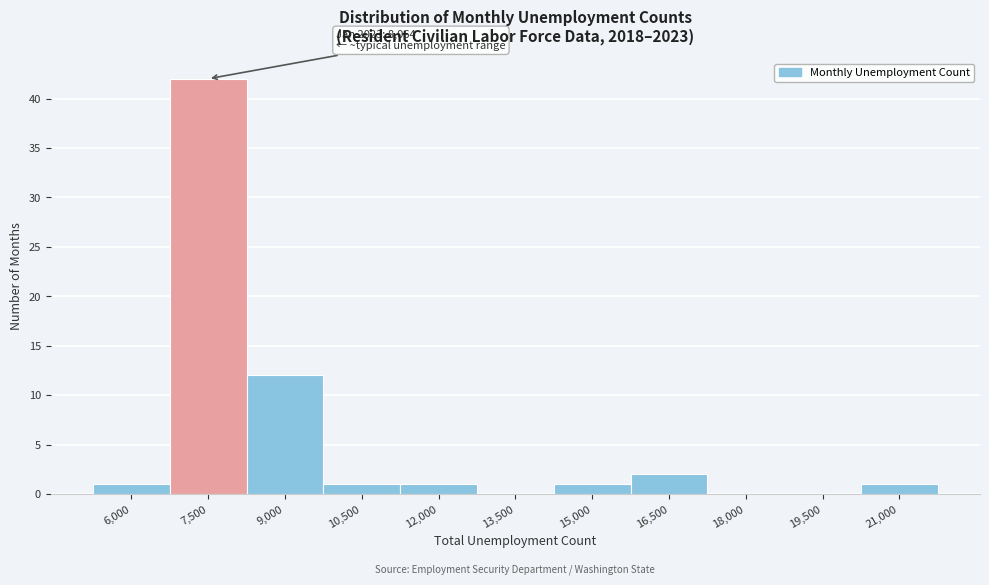

Reading left to right, list all the values displayed in this chart.

6,000=1	7,500=42	9,000=12	10,500=1	12,000=1	13,500=0	15,000=1	16,500=2	18,000=0	19,500=0	21,000=1